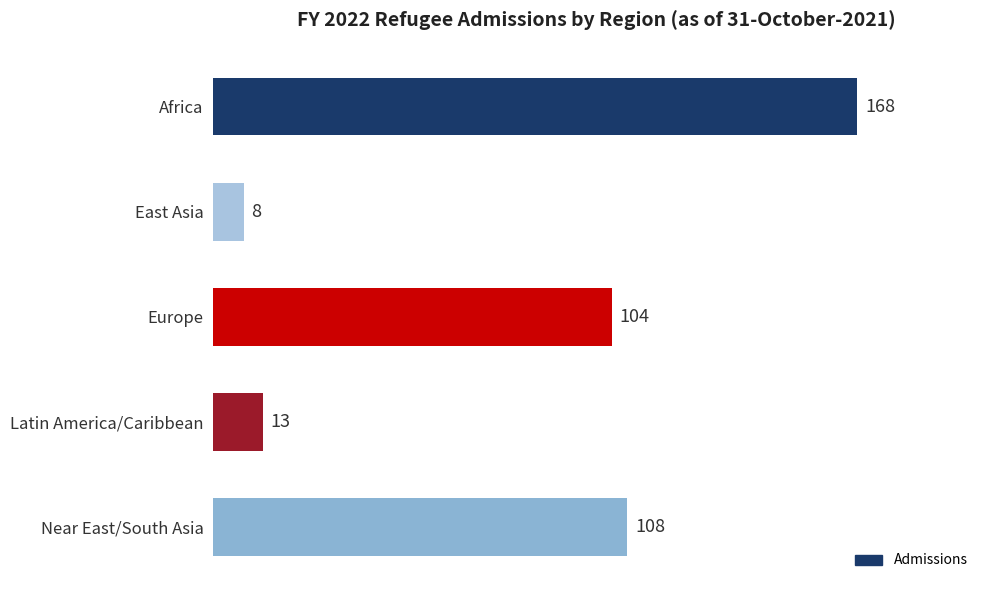

List the labels in order of value, largest first.

Africa, Near East/South Asia, Europe, Latin America/Caribbean, East Asia